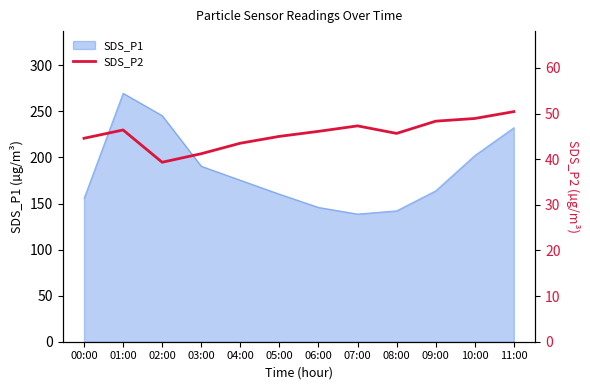

True or false: the data shows 16.9 at 01:00.

False